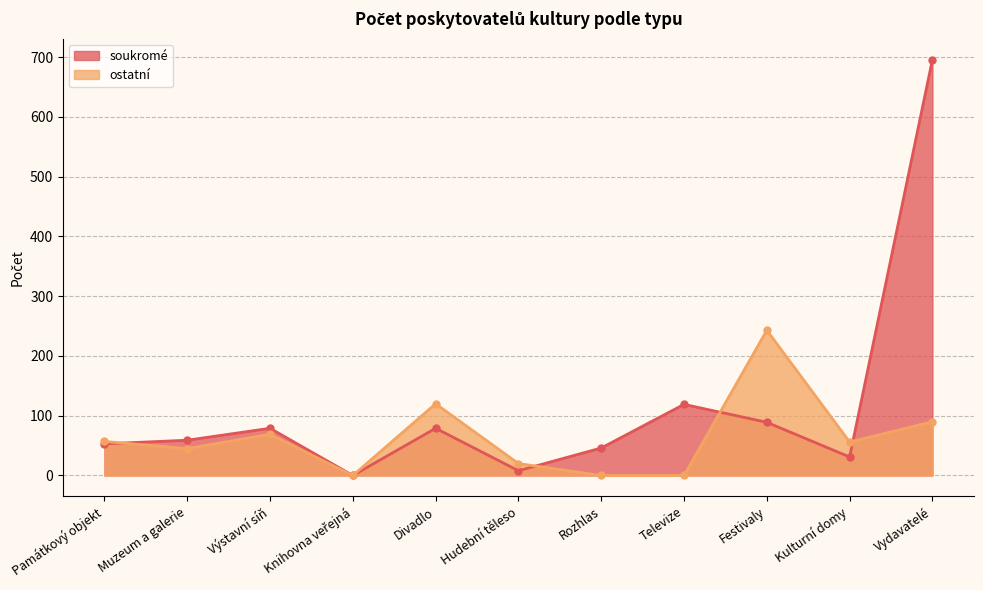

What is the value of the soukromé point at the 3rd from the left?

79